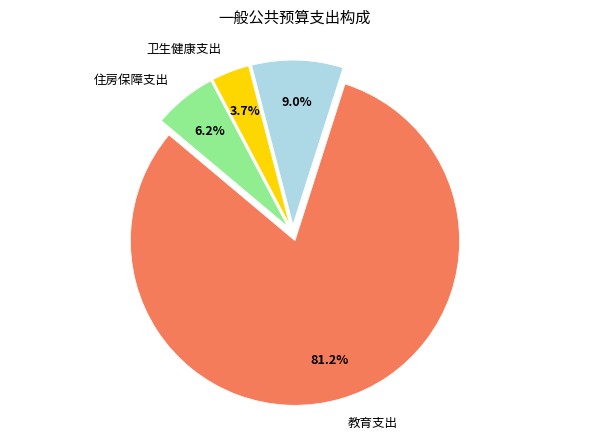

Is there a majority slice in this chart?

Yes